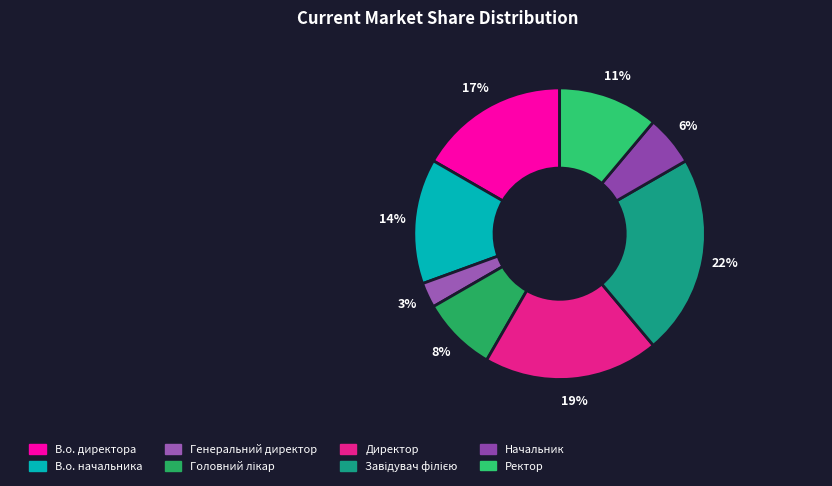

Does В.о. начальника account for over 50% of the chart?

No